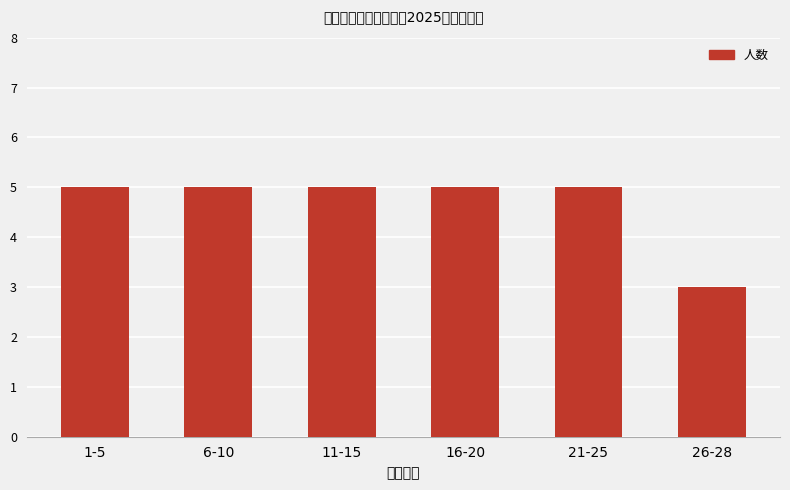

What is the greatest value displayed?

5